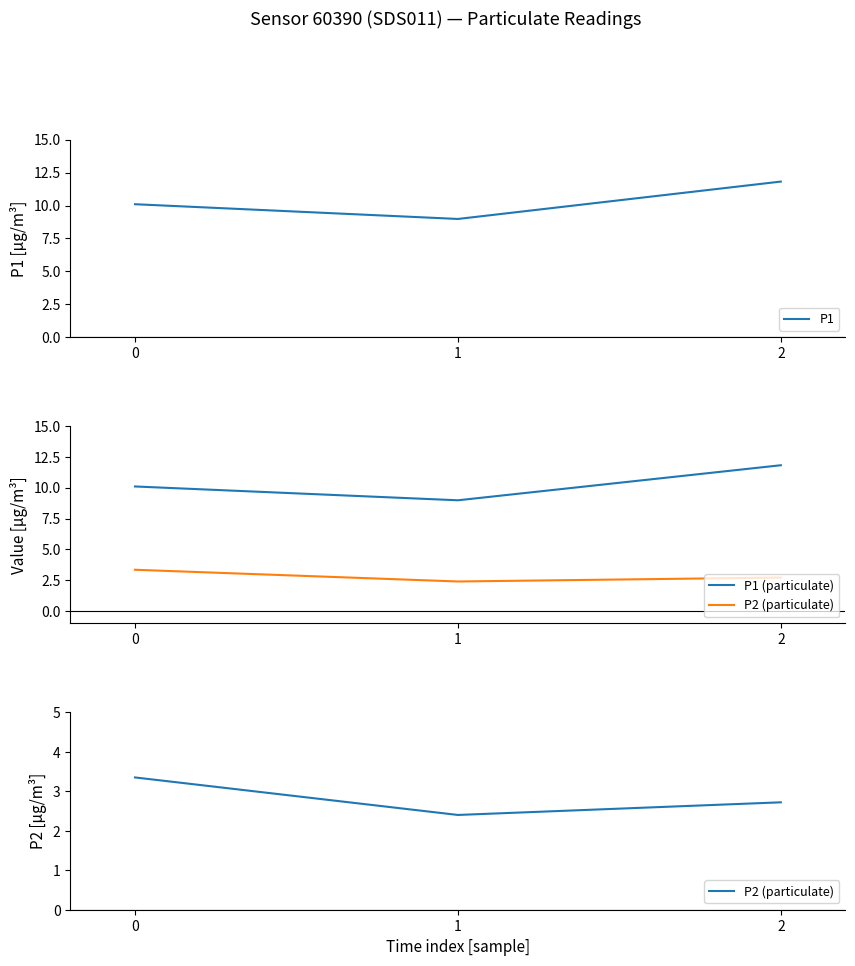

What is the maximum value for P2 (particulate)?

3.4